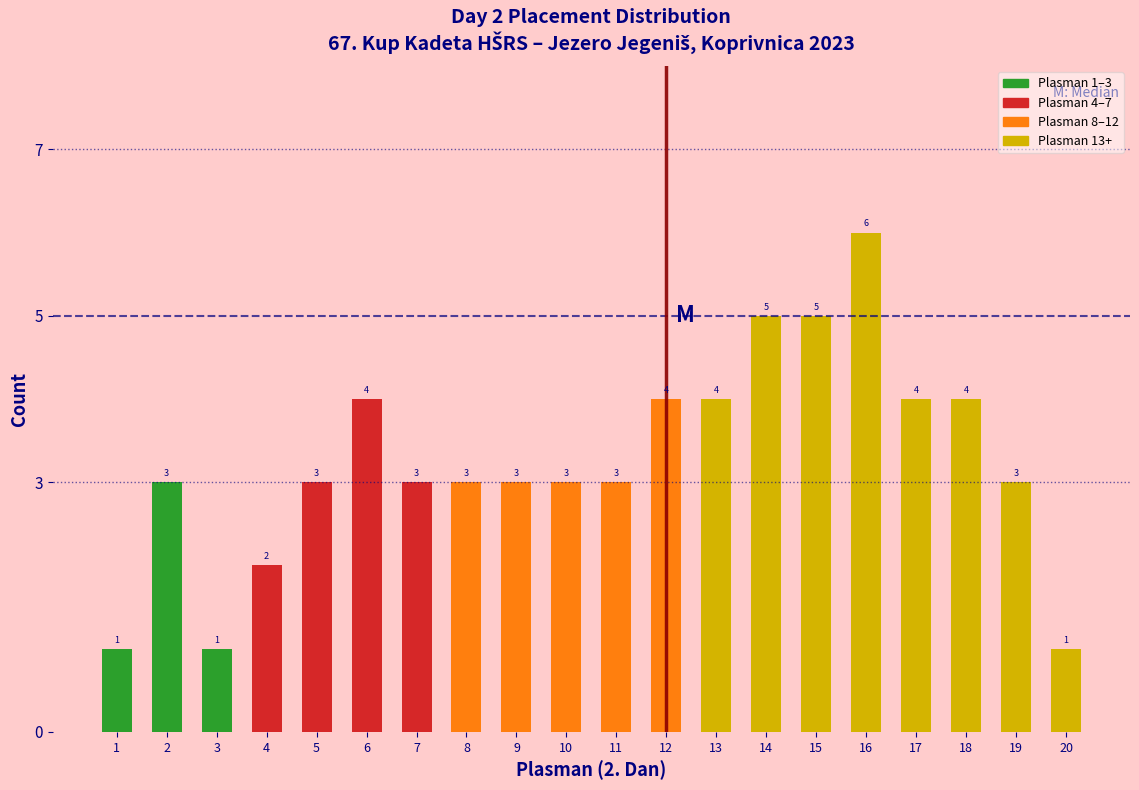

Reading left to right, transcribe all the data shown in this chart.

1	3	1	2	3	4	3	3	3	3	3	4	4	5	5	6	4	4	3	1